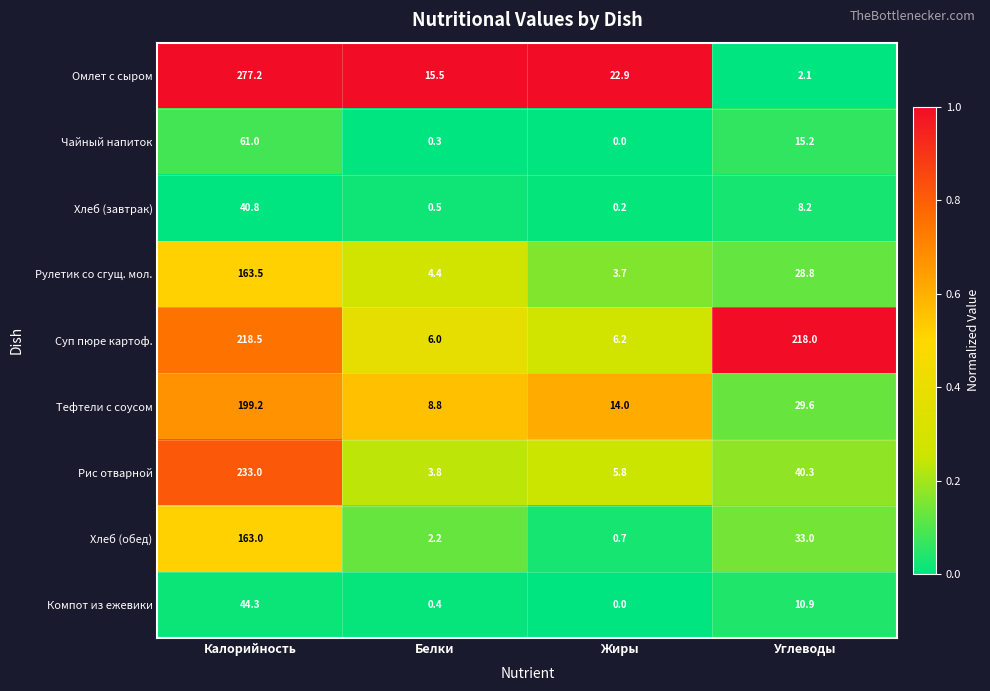

At which label is Хлеб (обед) closest to 81?

Углеводы